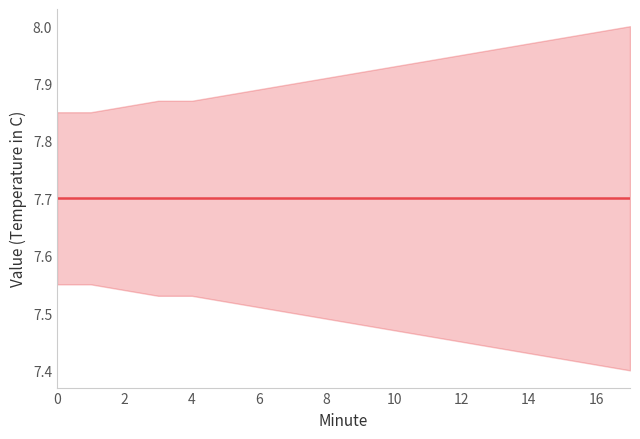

True or false: Temperature (C) and upper cross at least once.

False